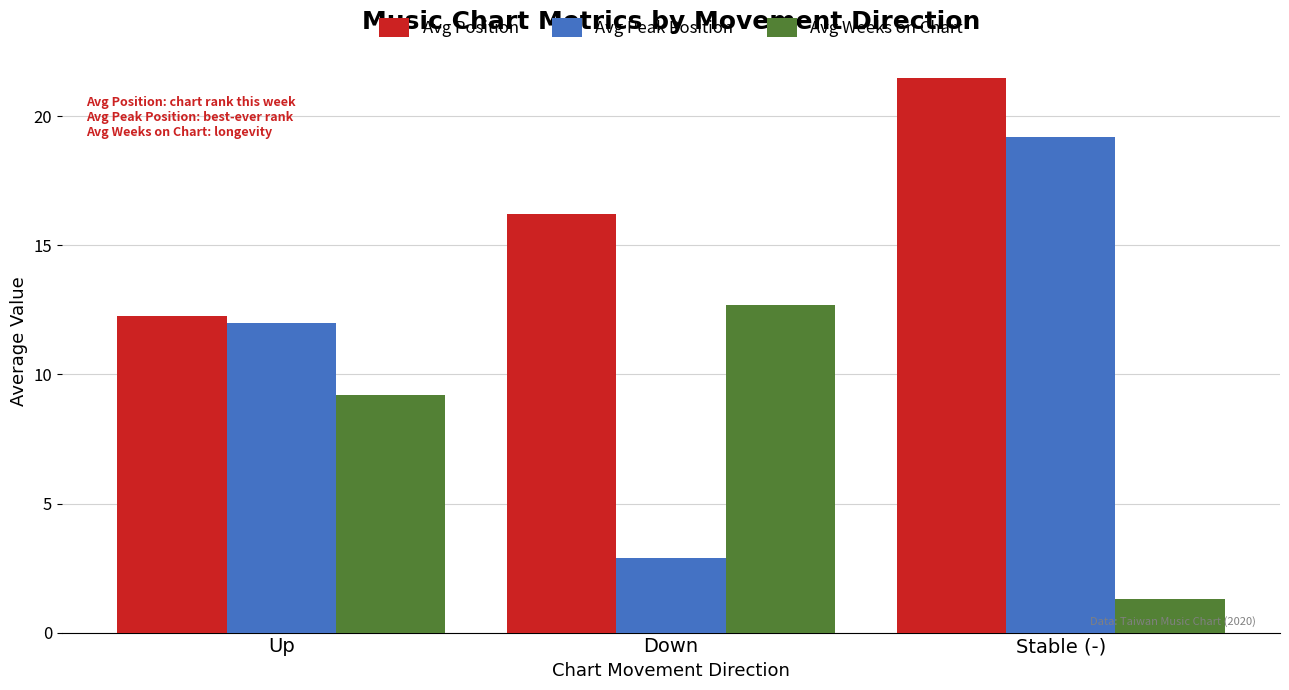

How many data points in Avg Position are less than 16?

1